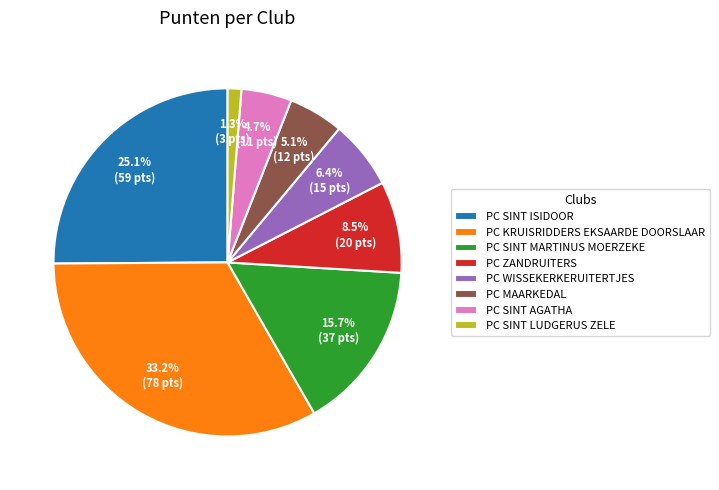

To the nearest percent, what is the average slice percentage?

12%